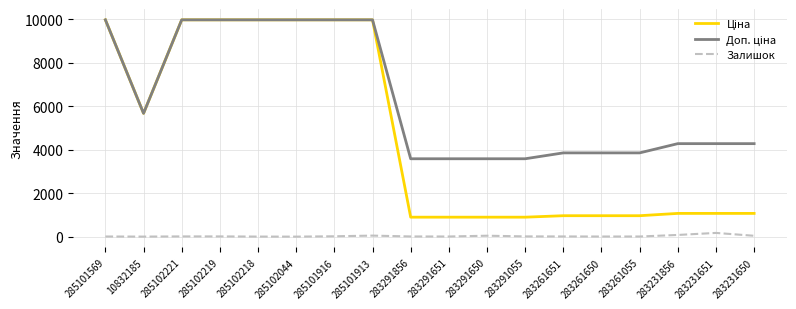

What is the greatest value displayed?

9975.0